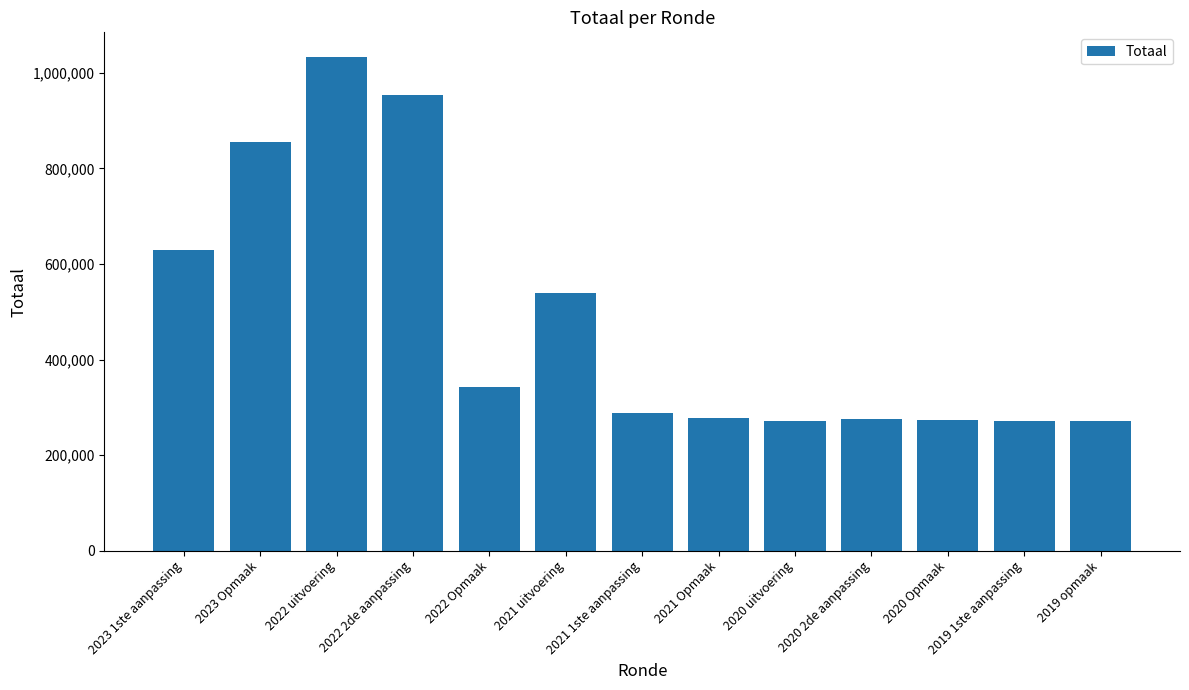

Approximately how many times larger is the value at 2021 1ste aanpassing compared to 2022 uitvoering?

0.3